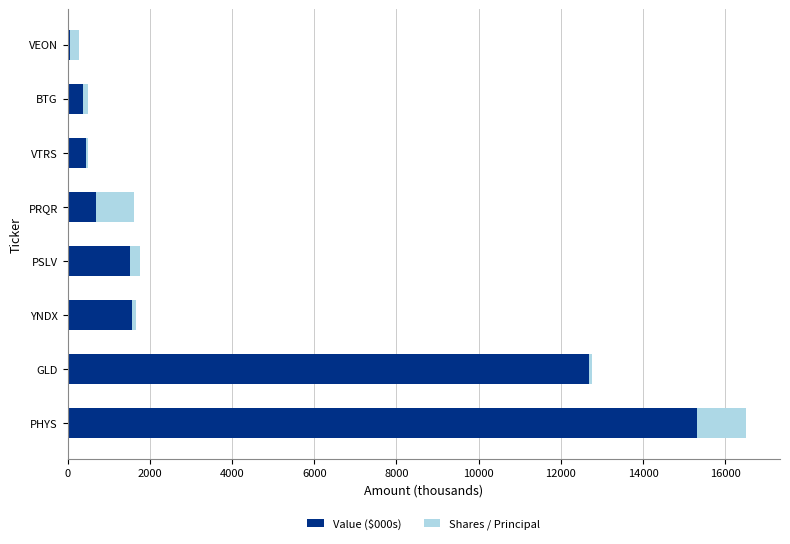

What is the highest value of the Value ($000s) series?

15309.0